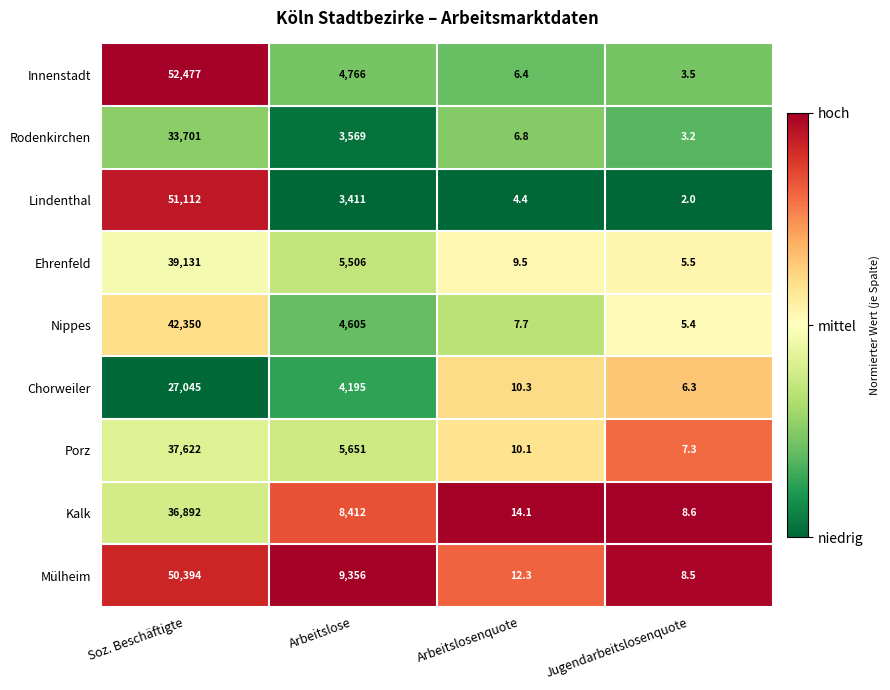

True or false: Lindenthal has a value of 2.0 at Jugendarbeitslosenquote.

True